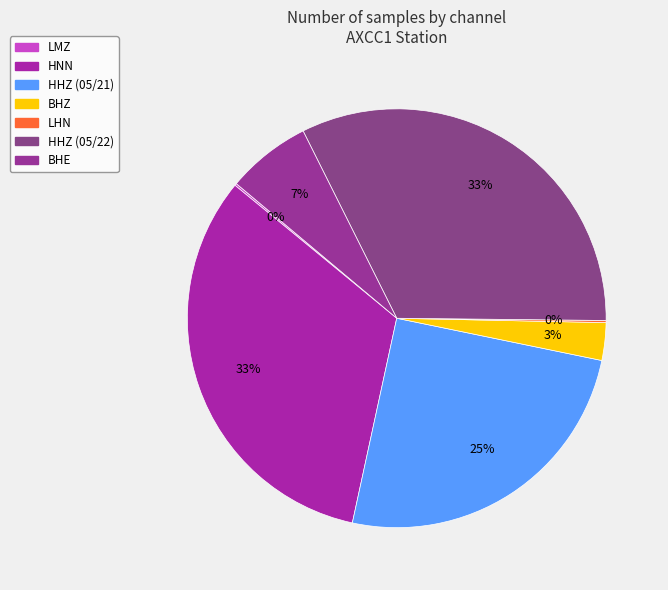

What is the total percentage of BHZ and HNN?

35.5%